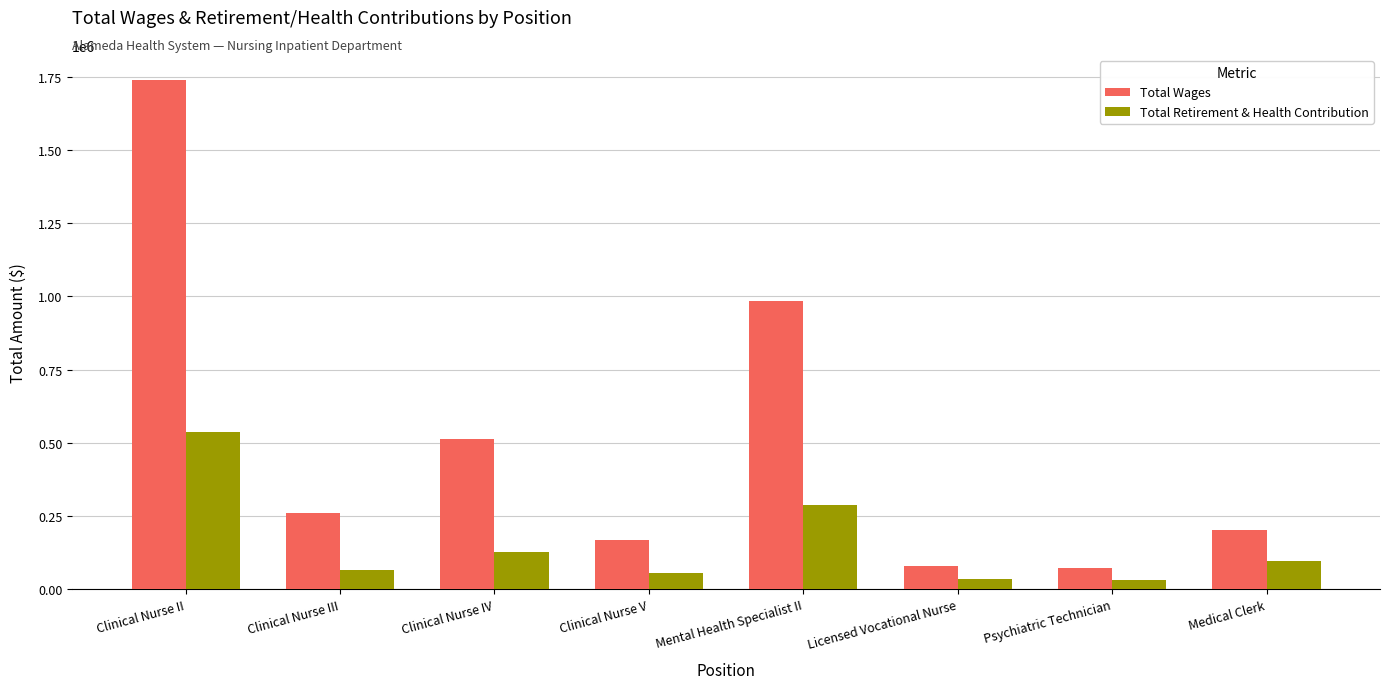

How many bars are there in each group?

2